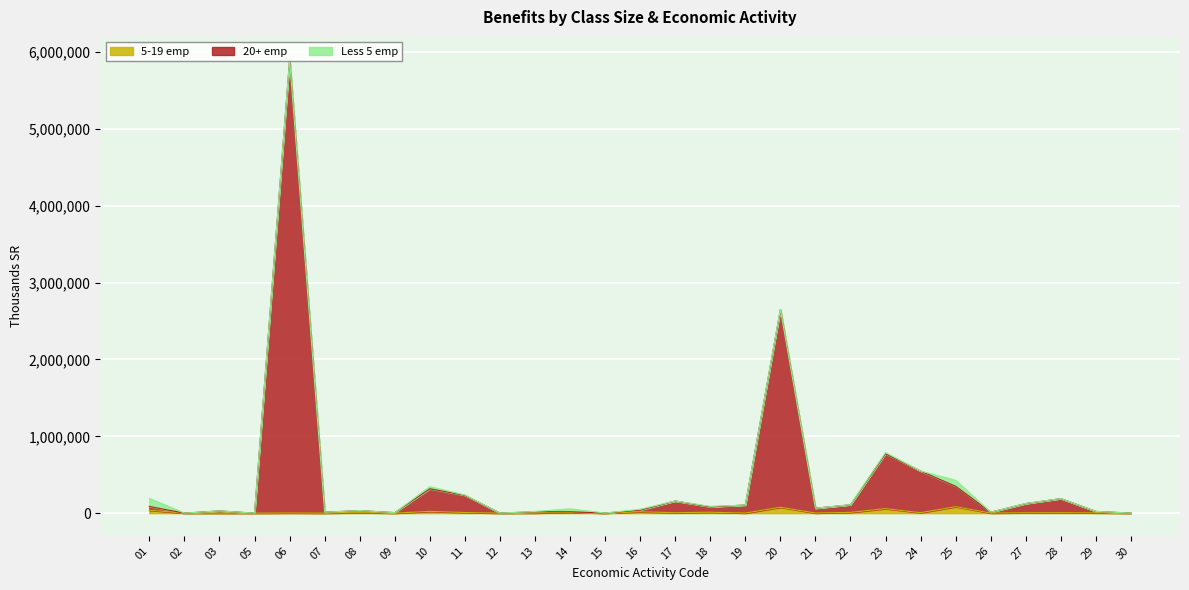

True or false: 5-19 emp and 20+ emp intersect in this chart.

False